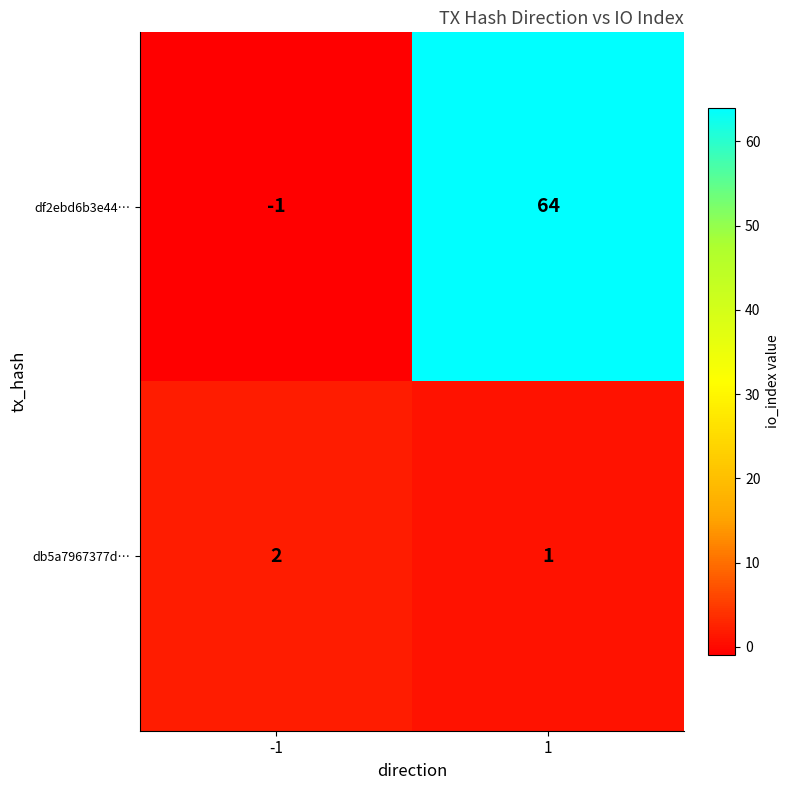

What is the sum of the df2ebd6b3e44… values at 1 and -1?

63